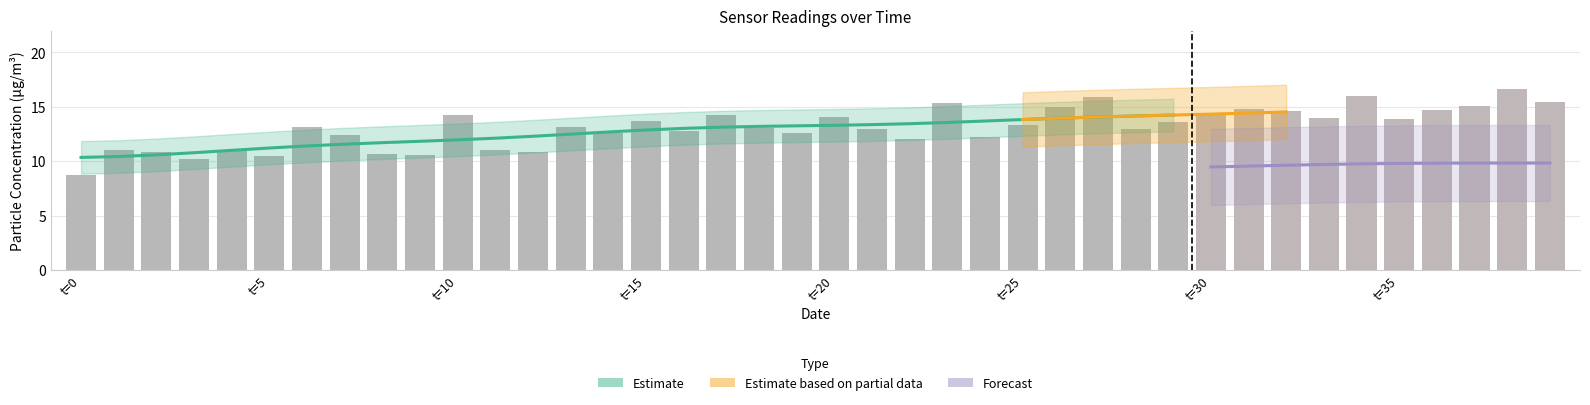

What is the total value across all series at 34?

26.4